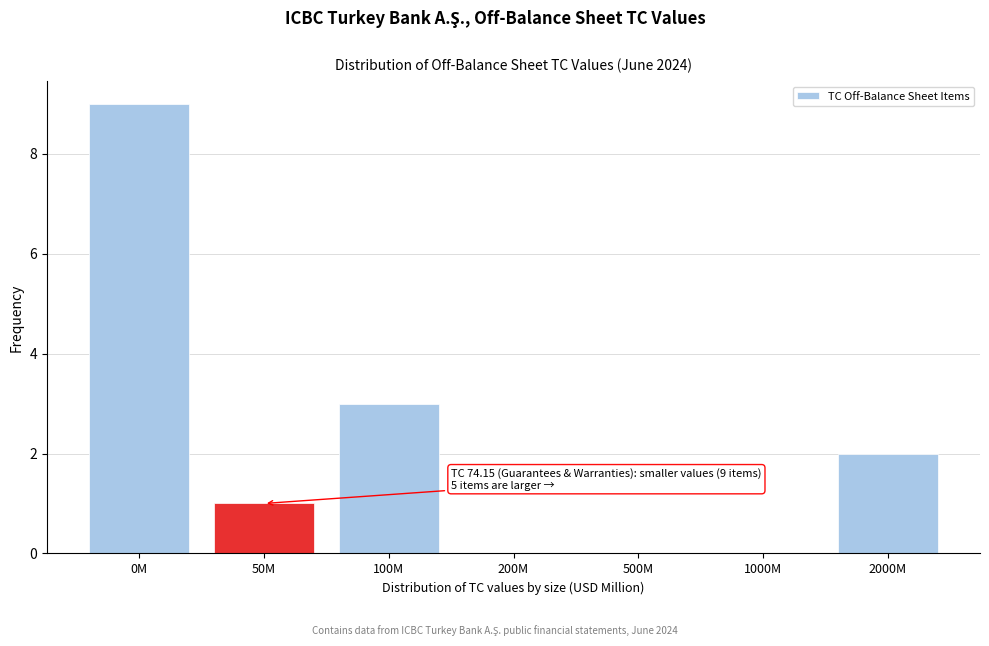

Reading left to right, transcribe all the data shown in this chart.

0M=9	50M=1	100M=3	200M=0	500M=0	1000M=0	2000M=2